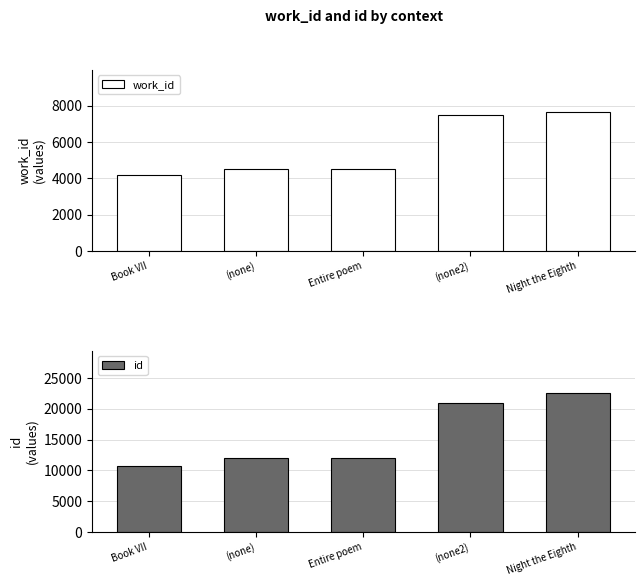

Which series has the widest spread of values?

id